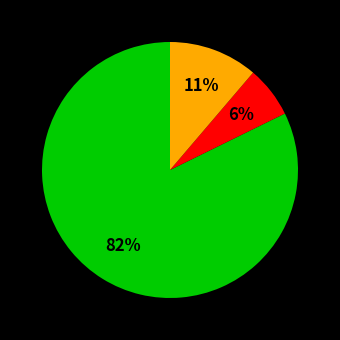

To the nearest percent, what is the average slice percentage?

33%